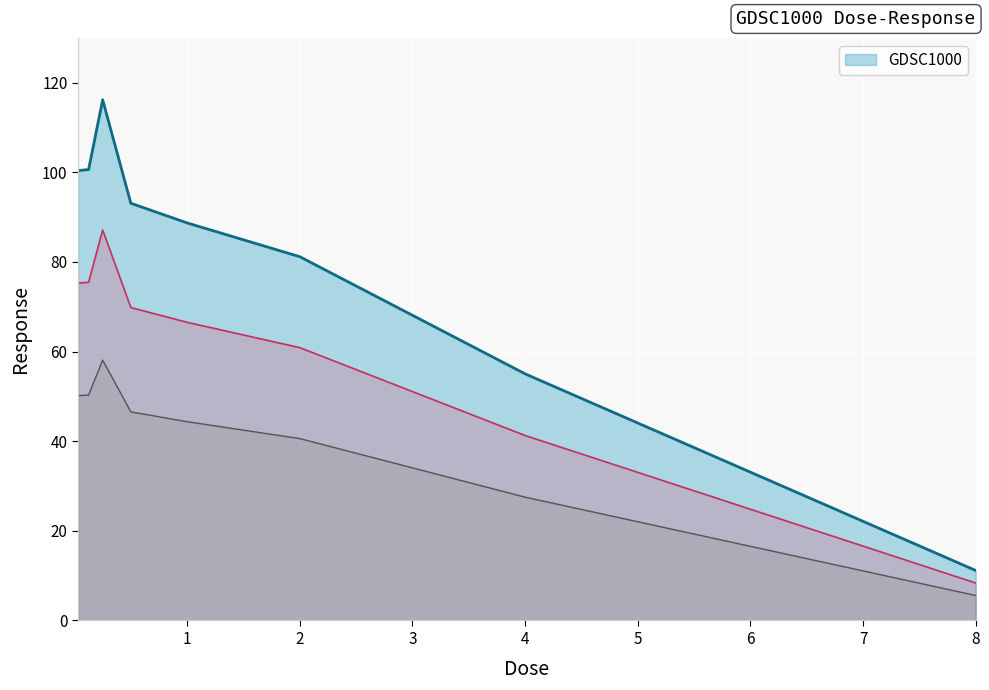

Reading right to left, what are all the values shown in this chart?

11.2	55.0	81.2	88.7	93.1	116.2	100.6	100.5	100.4